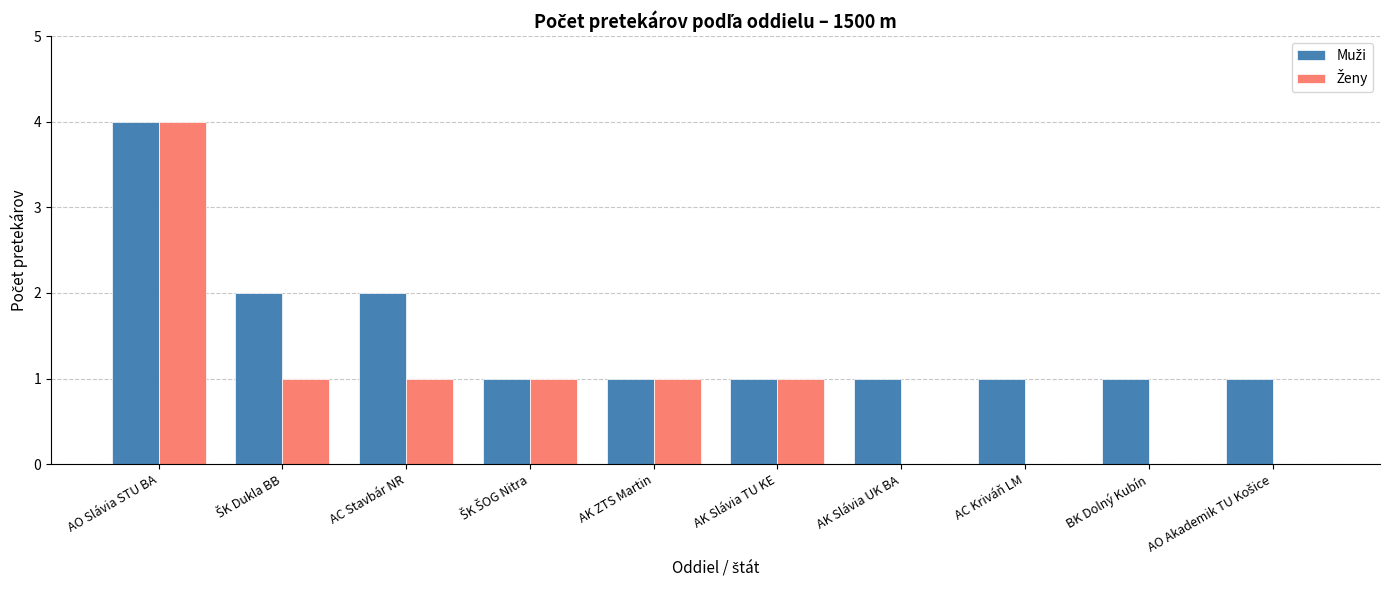

At which category is the sum across all series the highest?

AO Slávia STU BA